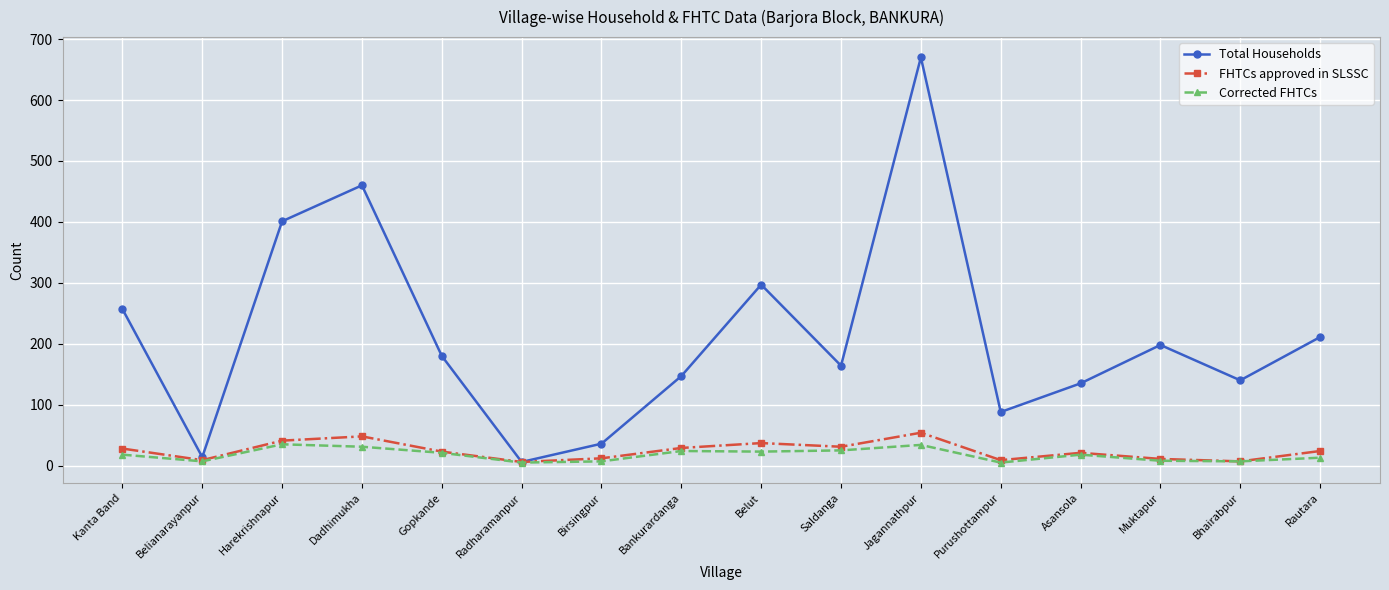

What is the greatest value displayed?

670